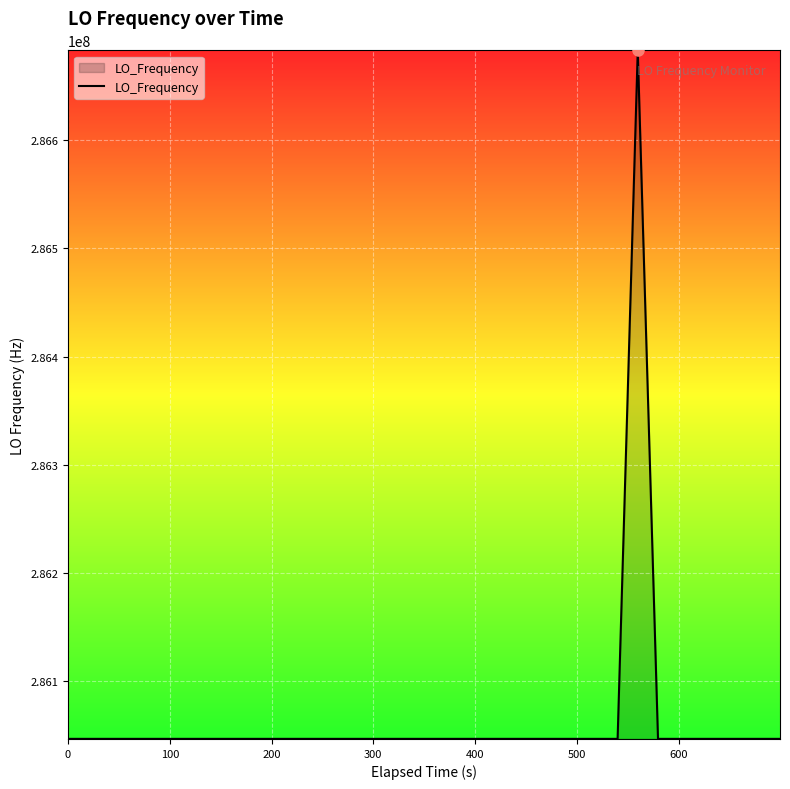

What is the maximum value shown in the chart?

286682706.1